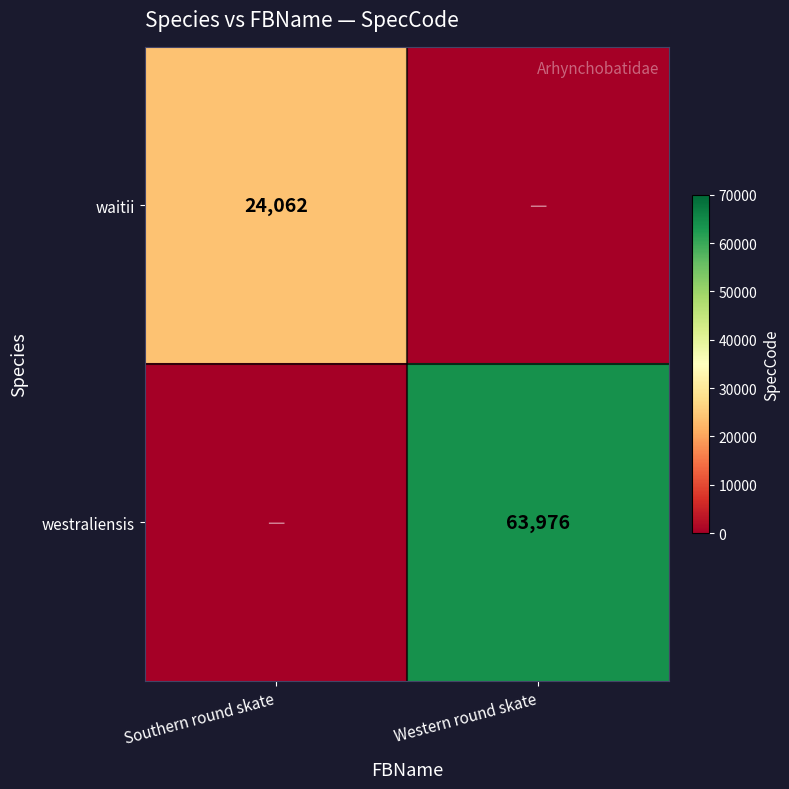

The value of waitii at Southern round skate is 24062. True or false?

True